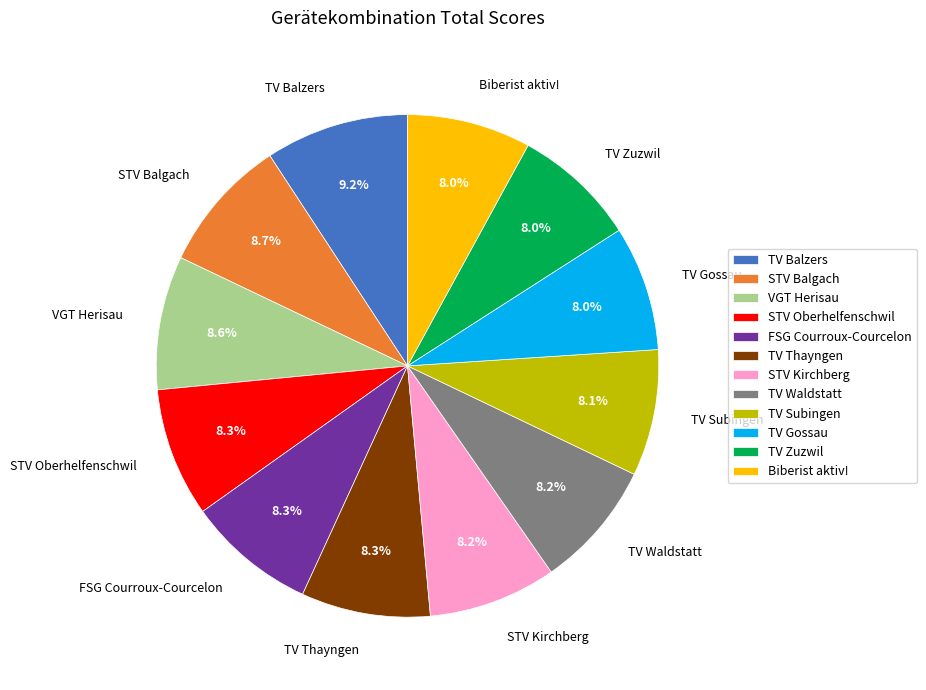

To the nearest percent, what is the difference between the largest and smallest slice percentages?

1%